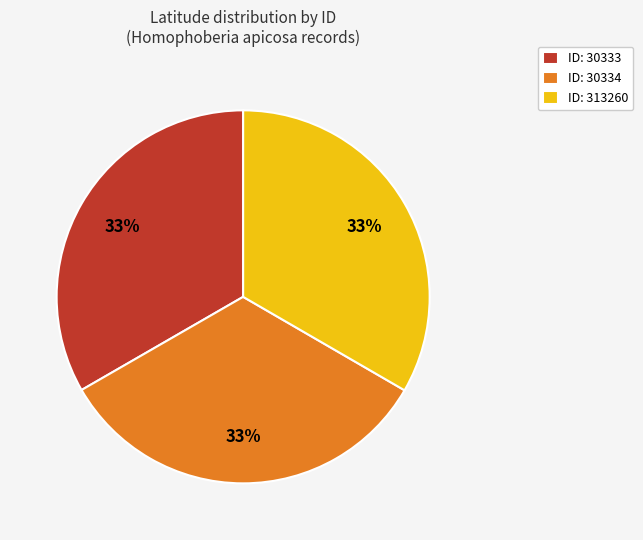

What percentage is the ID: 313260 slice, to the nearest percent?

33%